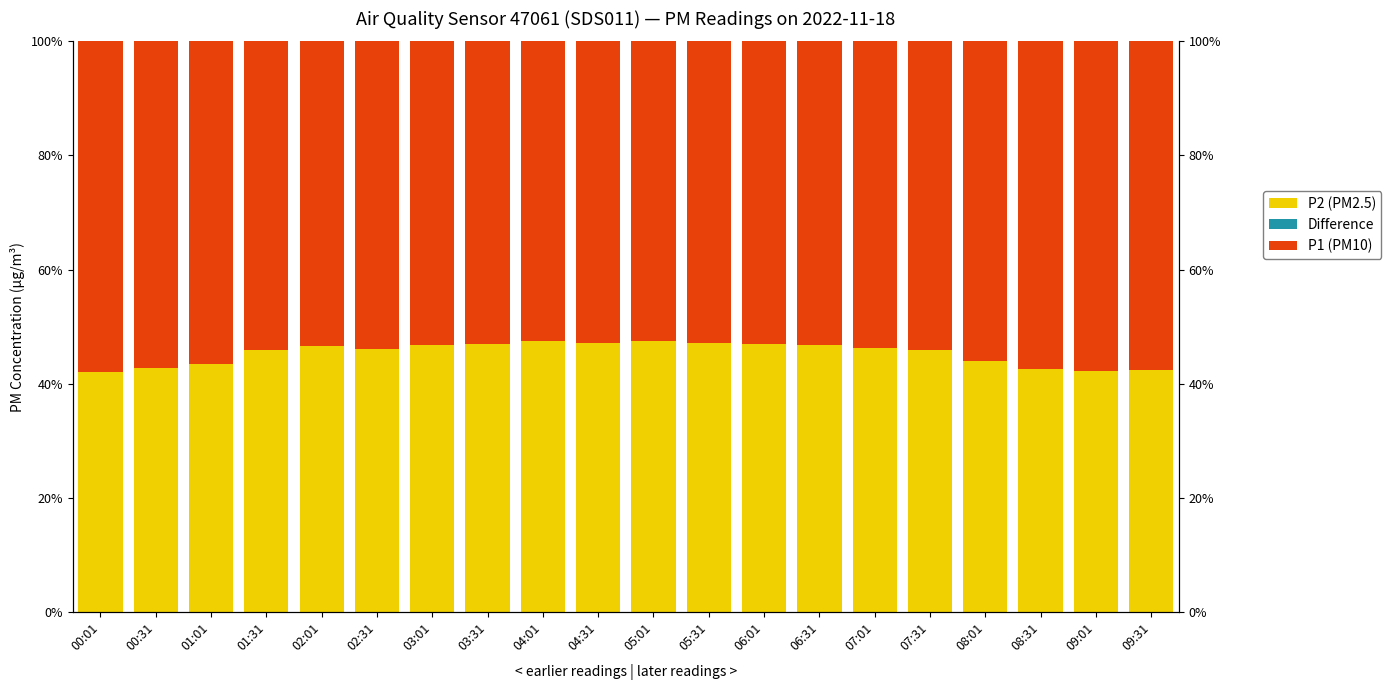

How many groups of bars are there?

20